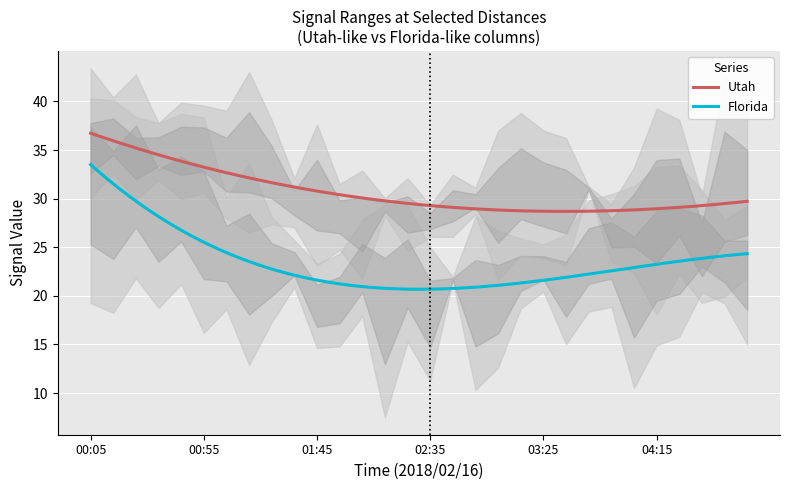

True or false: Utah and Florida intersect in this chart.

False